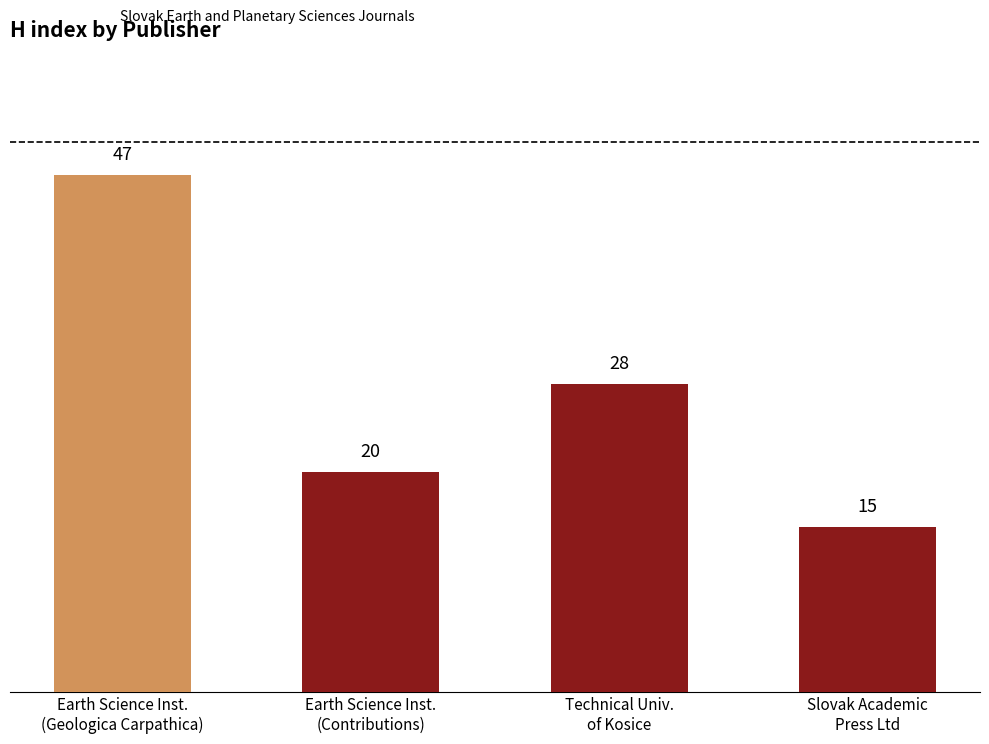

Reading left to right, extract all data points from this chart.

Earth Science Inst.
(Geologica Carpathica)=47	Earth Science Inst.
(Contributions)=20	Technical Univ.
of Kosice=28	Slovak Academic
Press Ltd=15